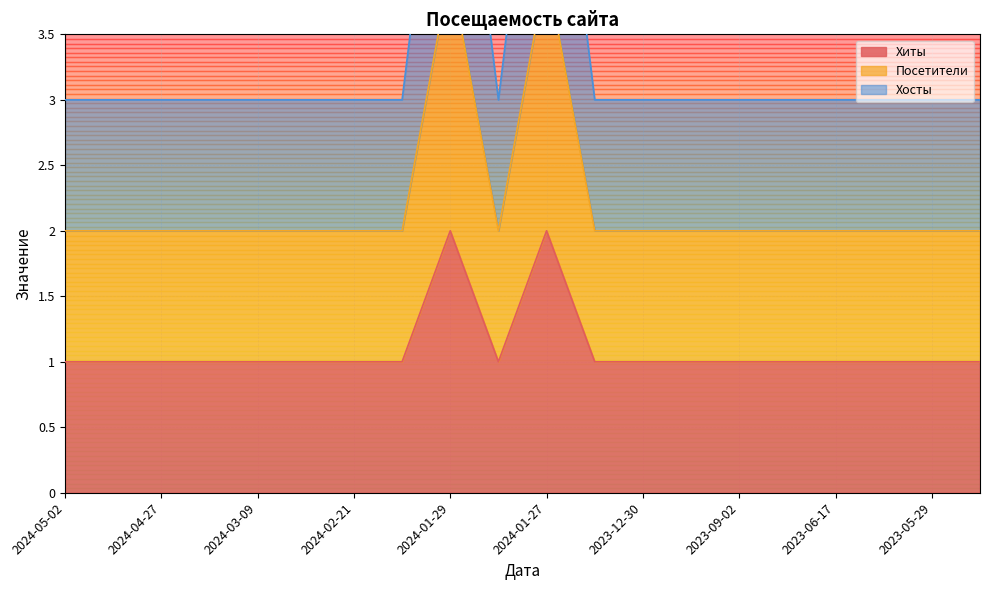

True or false: Хиты and Посетители cross at least once.

False